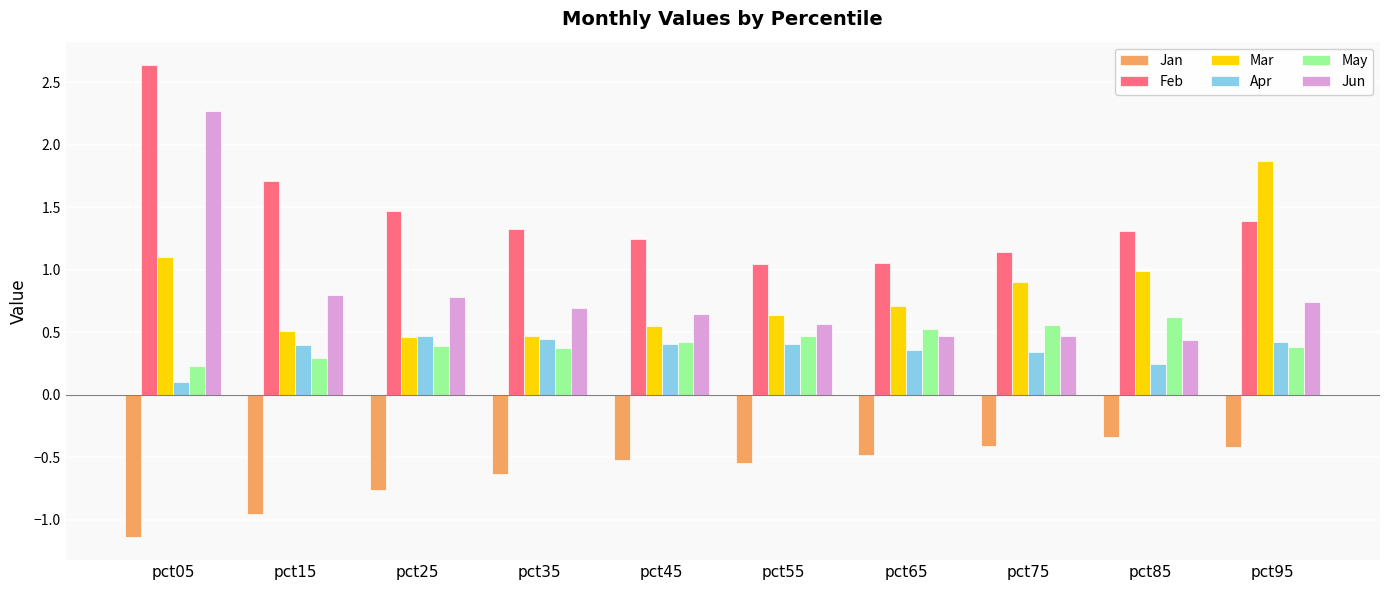

Which series changed the most between pct25 and pct75?

Mar